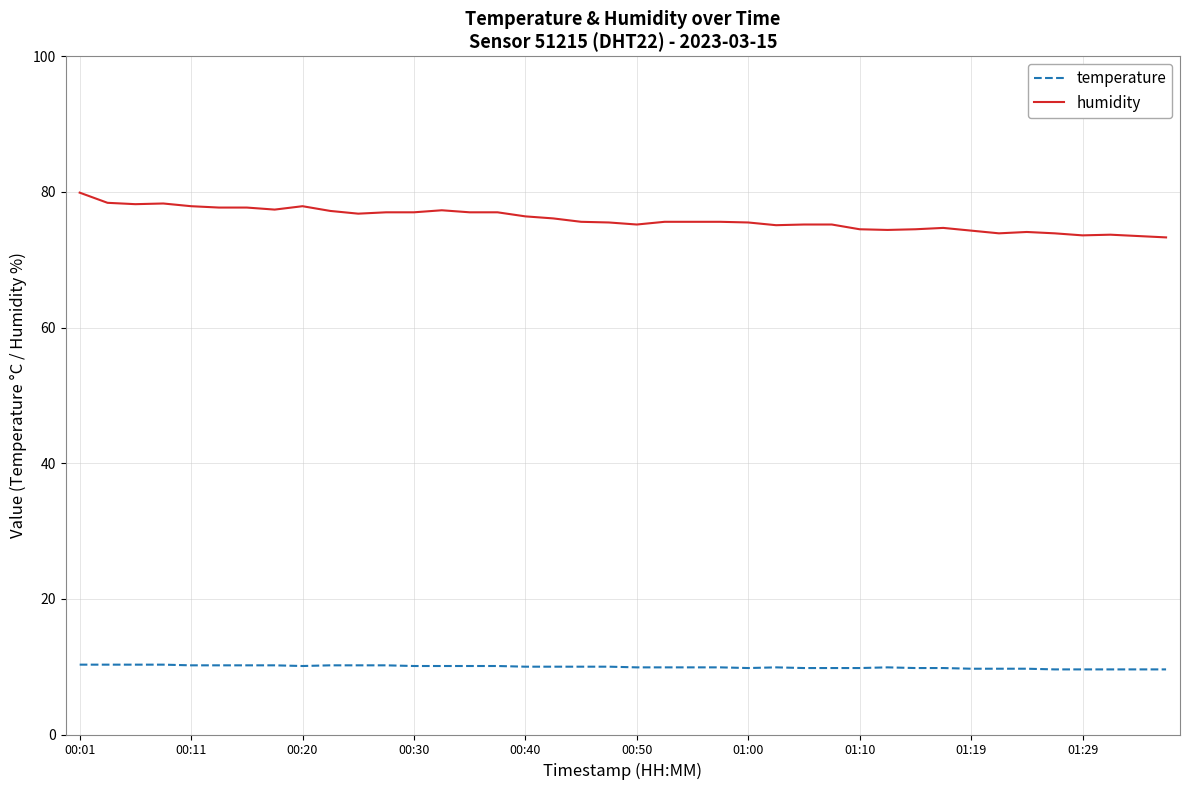

True or false: humidity and temperature cross at least once.

False